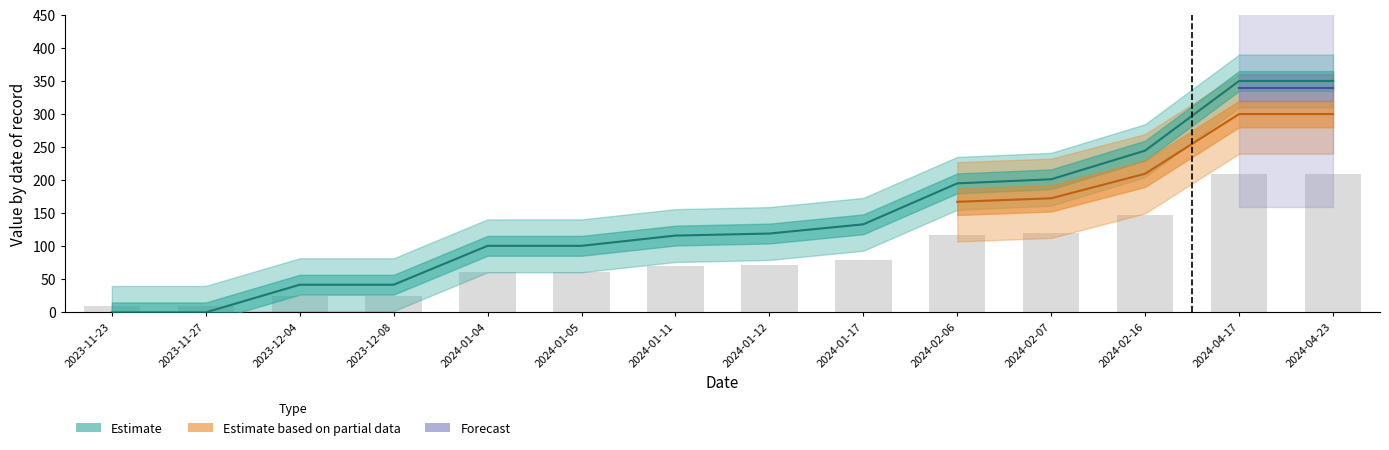

What is the approximate value of id-notice at 2024-02-16?

244.7